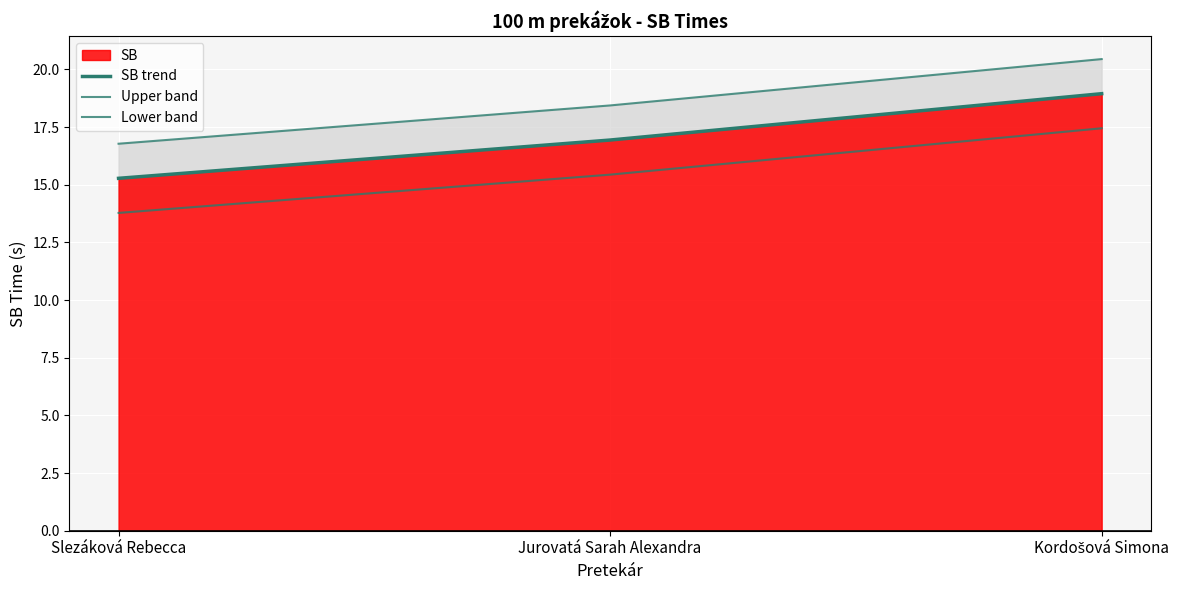

What is the difference between the maximum and minimum values in the Upper band series?

3.7